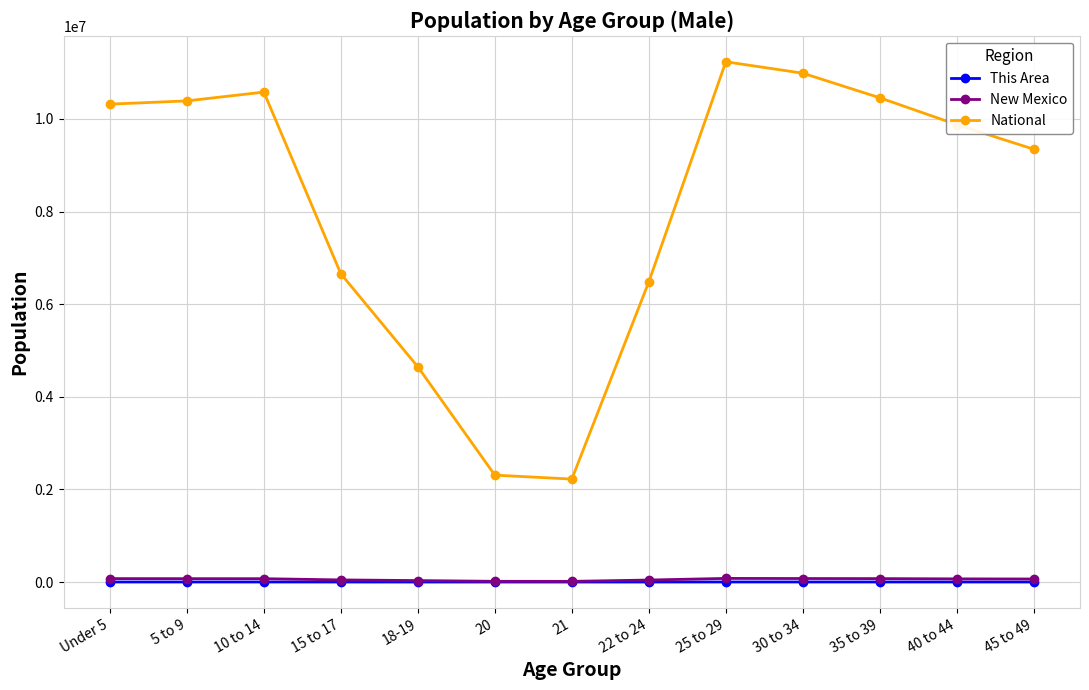

Which series has the widest spread of values?

National